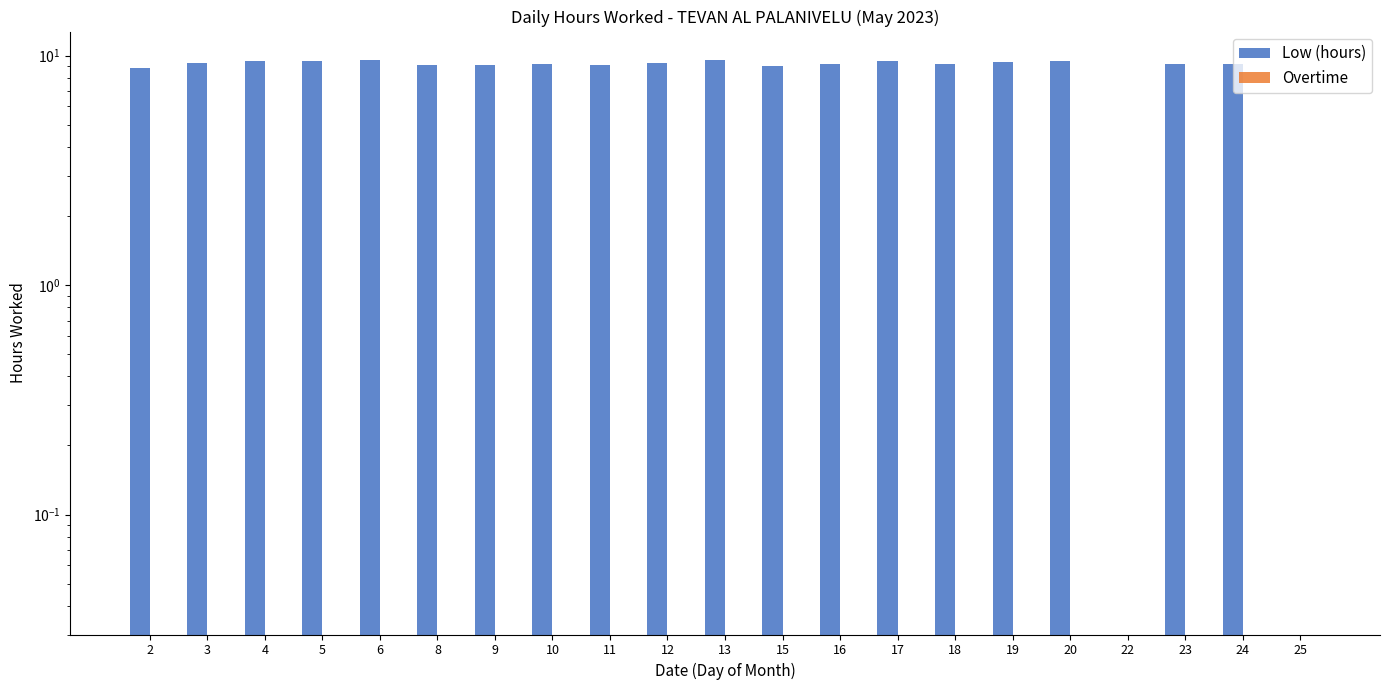

Reading left to right, list all the values displayed in this chart.

Low (hours): 8.8	9.3	9.5	9.5	9.5	9.1	9.1	9.2	9.1	9.3	9.5	9.0	9.2	9.5	9.2	9.4	9.5	0.0	9.2	9.2	0.0
Overtime: 0.0	0.0	0.0	0.0	0.0	0.0	0.0	0.0	0.0	0.0	0.0	0.0	0.0	0.0	0.0	0.0	0.0	0.0	0.0	0.0	0.0